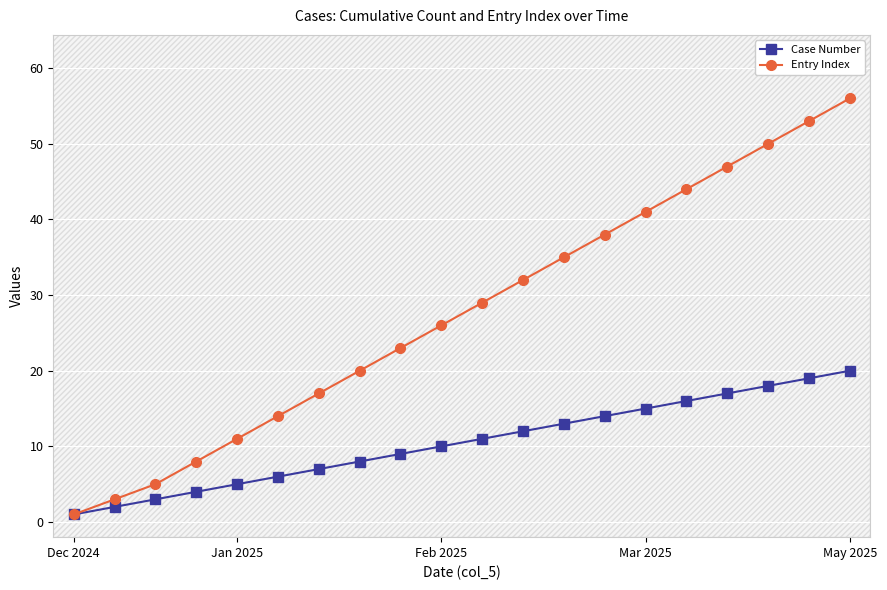

Rank the series by their average value, from highest to lowest.

Entry Index, Case Number